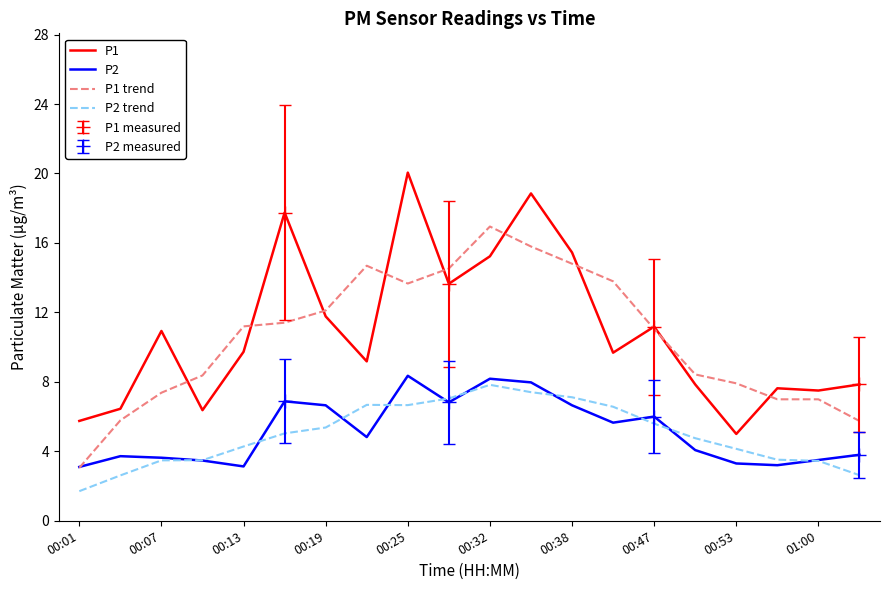

How many intersections are there between P2 and P1 trend?

1